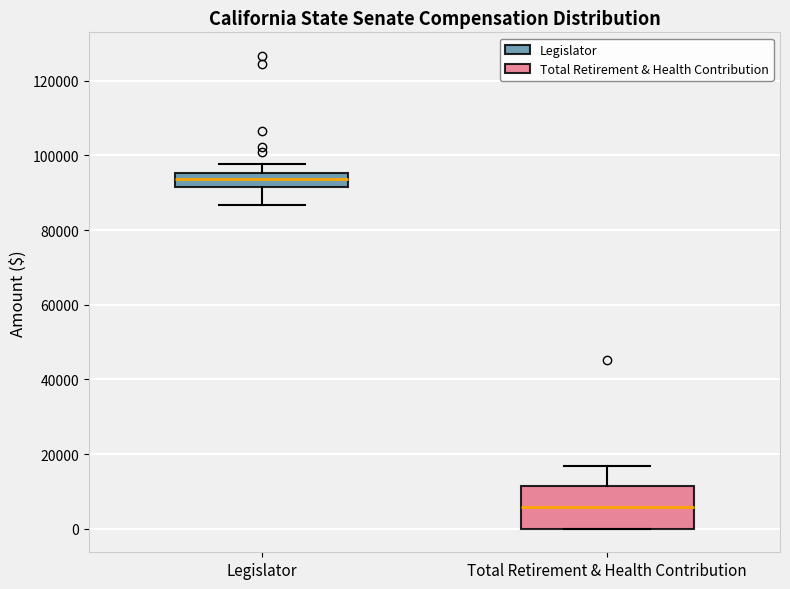

Reading left to right, transcribe this box plot: for each box, give where its median line is, the range the box spans, and where its two whiskers end, as read against the y-axis. The values are not printed on the chart, so give them approximately, as read against the axis.

Legislator: median 94000, box 92000 to 96000, whiskers 86000 to 98000
Total Retirement & Health Contribution: median 6000, box 0 to 12000, whiskers 0 to 16000